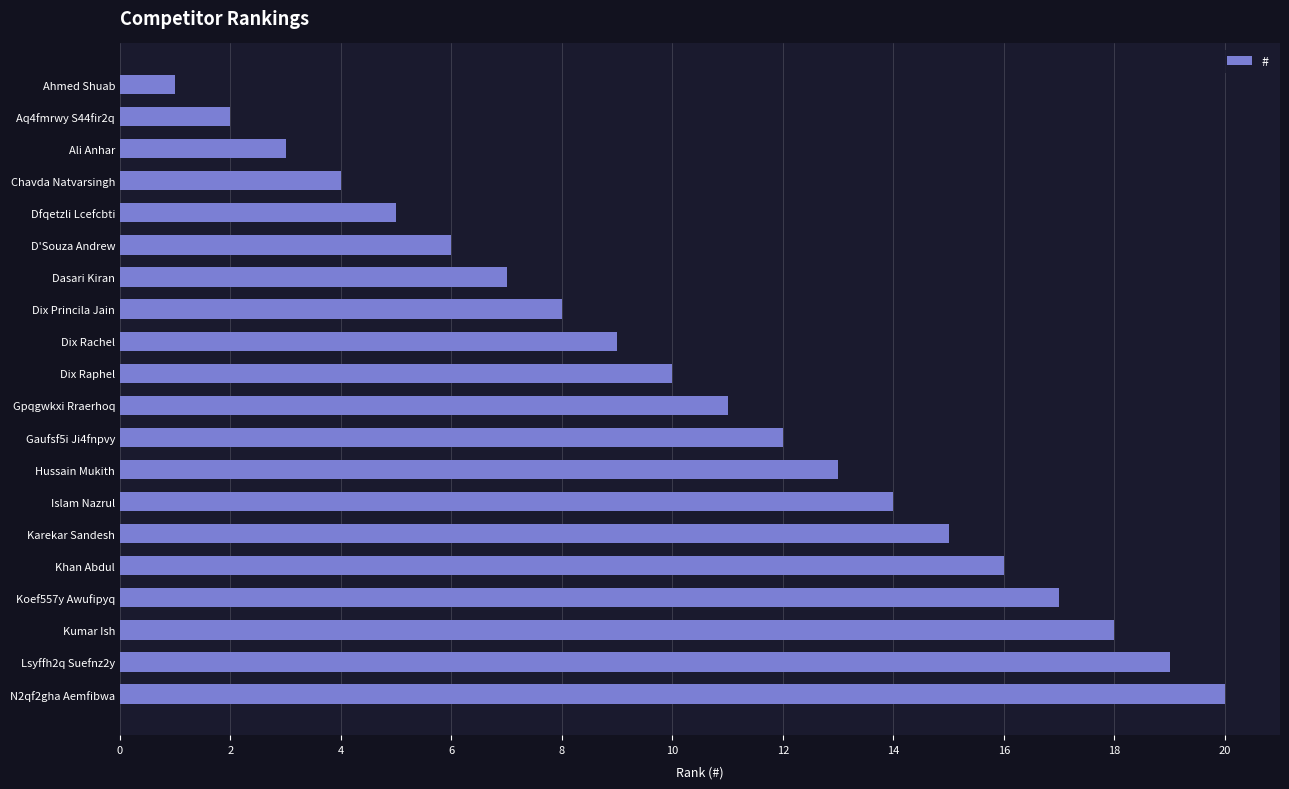

What is the ratio of the value at Dasari Kiran to the value at Aq4fmrwy S44fir2q?

3.5